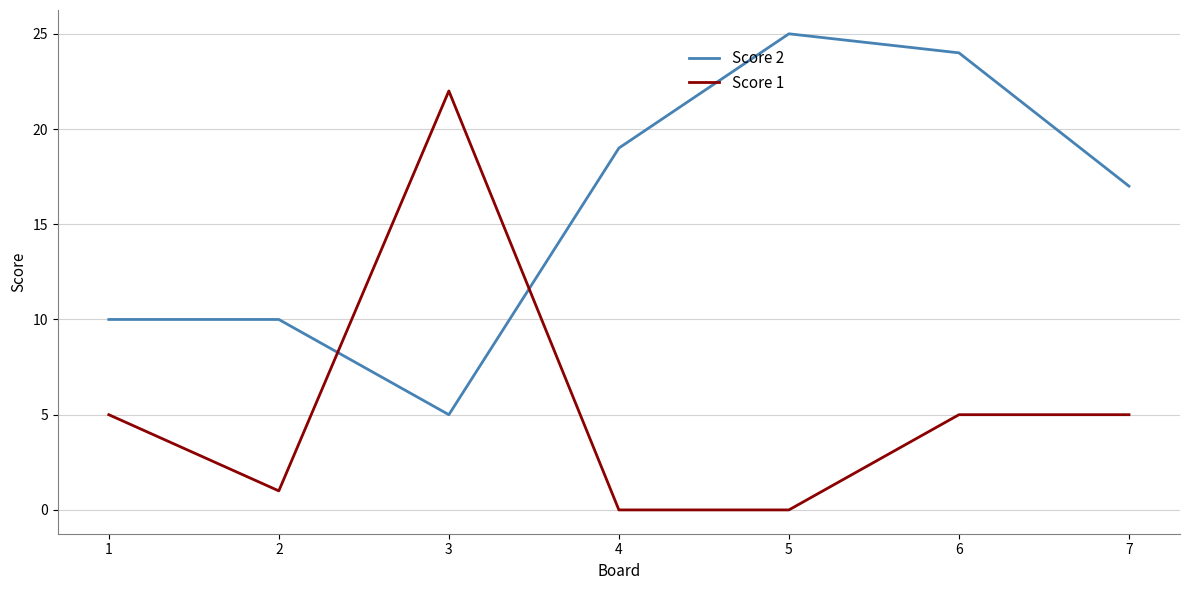

Between which two adjacent categories do Score 2 and Score 1 first intersect?

2 and 3